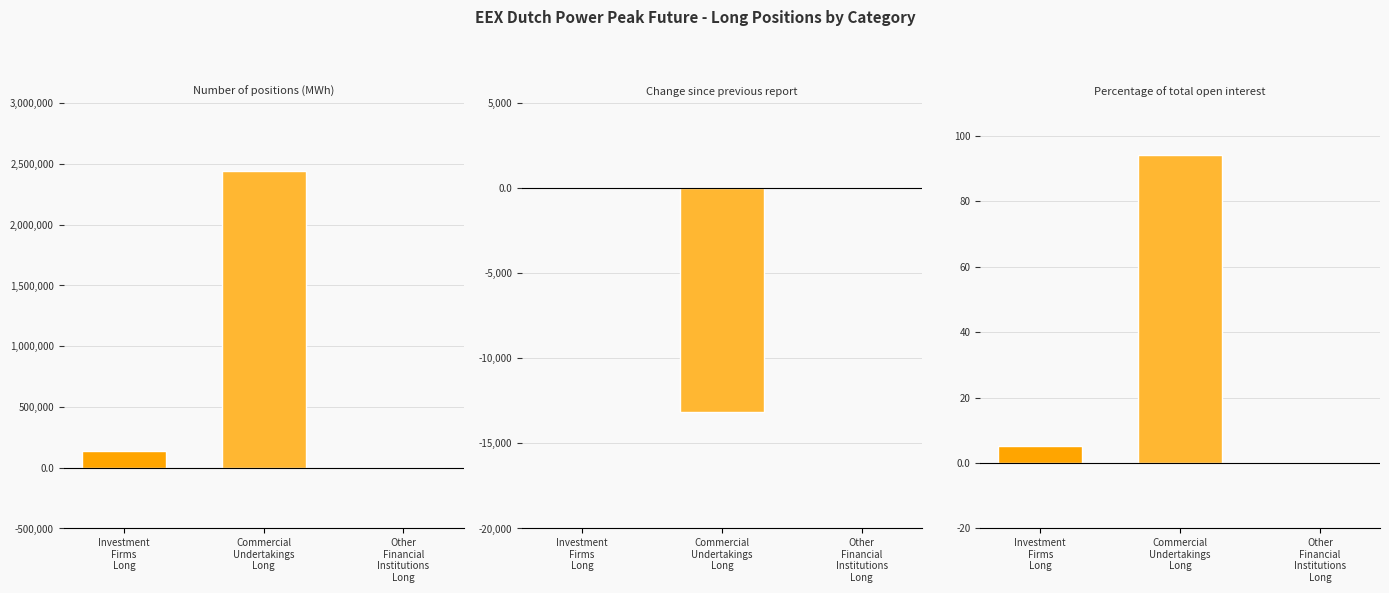

What is the difference between the maximum and minimum values in the Investment Firms Long series?

137316.0